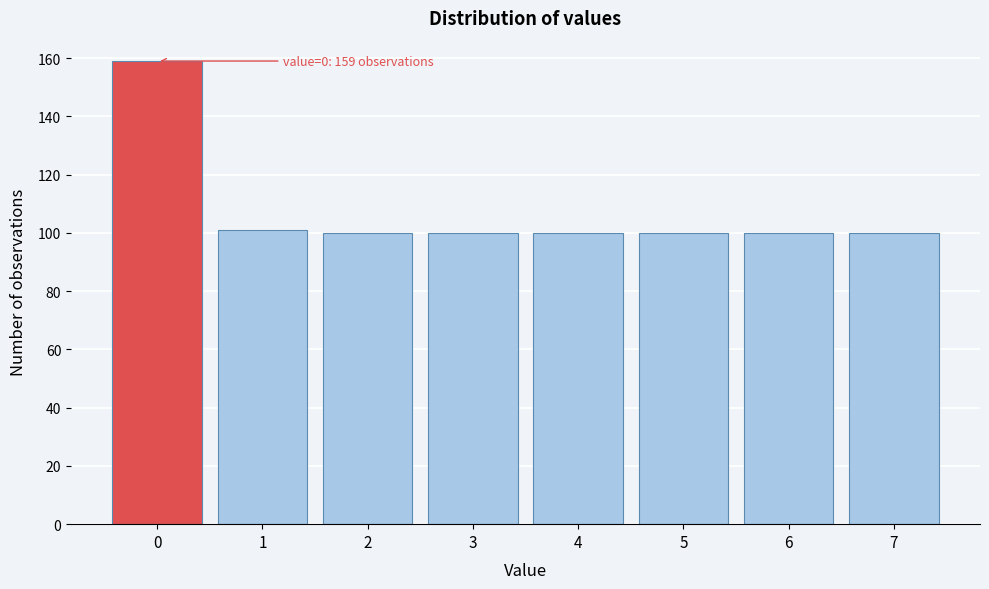

Reading left to right, extract all data points from this chart.

0=159	1=101	2=100	3=100	4=100	5=100	6=100	7=100